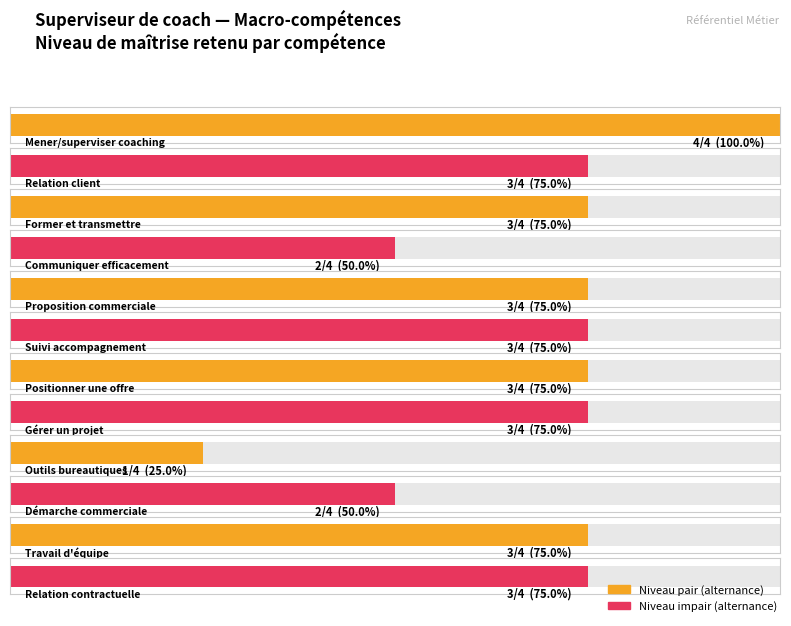

What is the difference between the second highest and second lowest values?

1